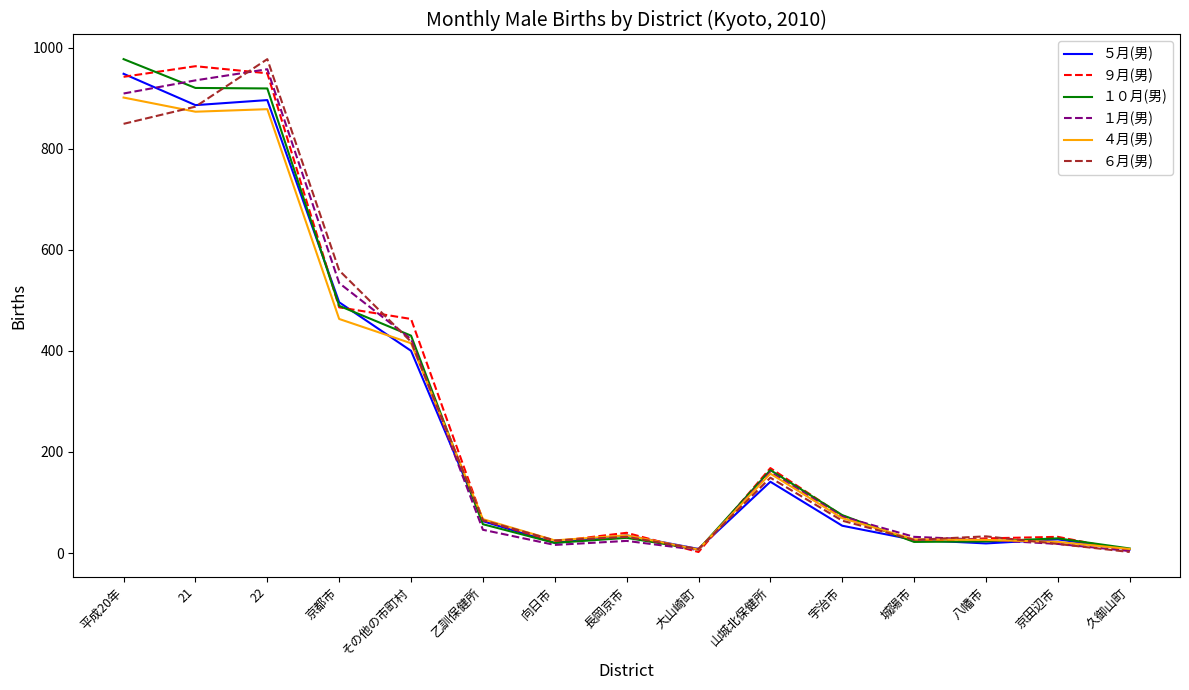

True or false: ５月(男) has a value of 35 at 長岡京市.

True